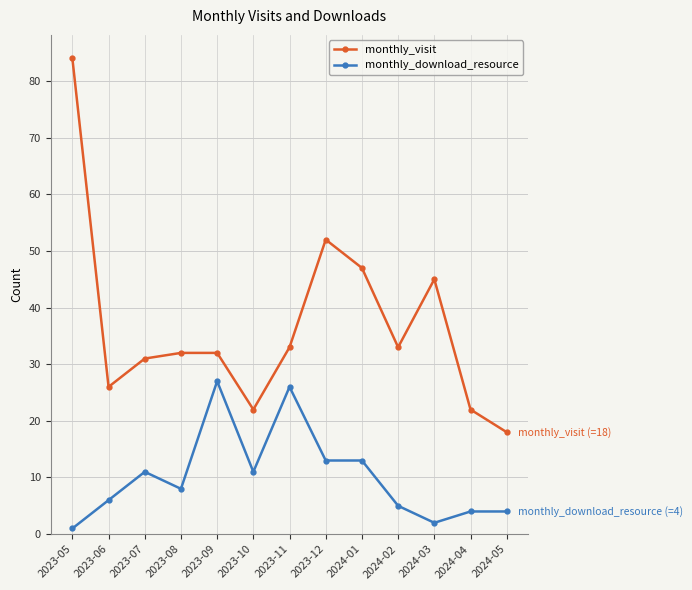

What is the label of the 4th point from the left?

2023-08